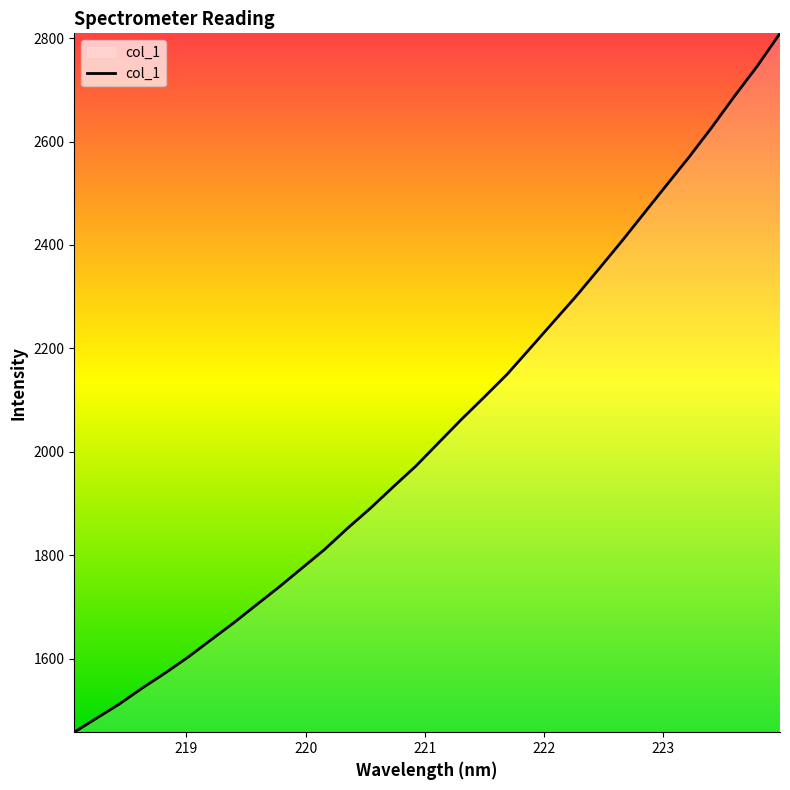

What is the difference between the maximum and minimum values?

1351.9